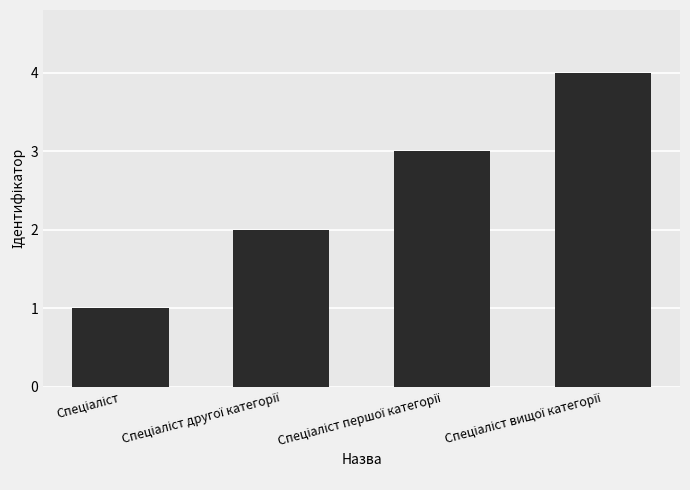

Count the number of data series in this chart.

1